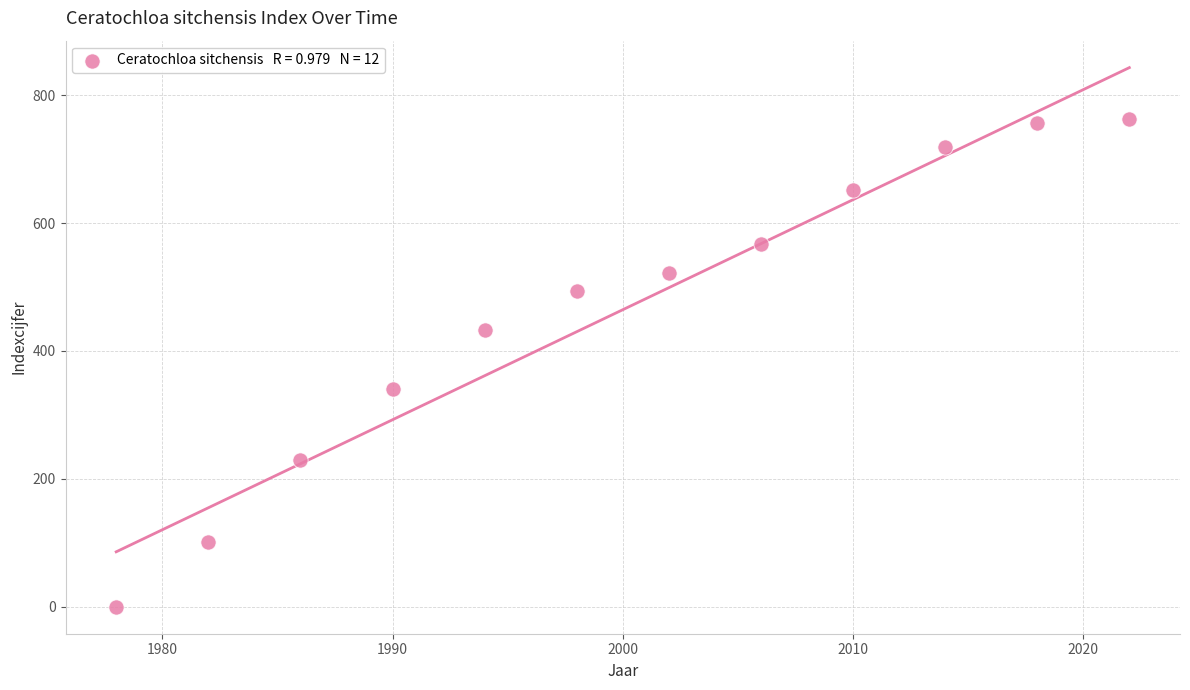

What Y value in the scatter plot is closest to 381?

340